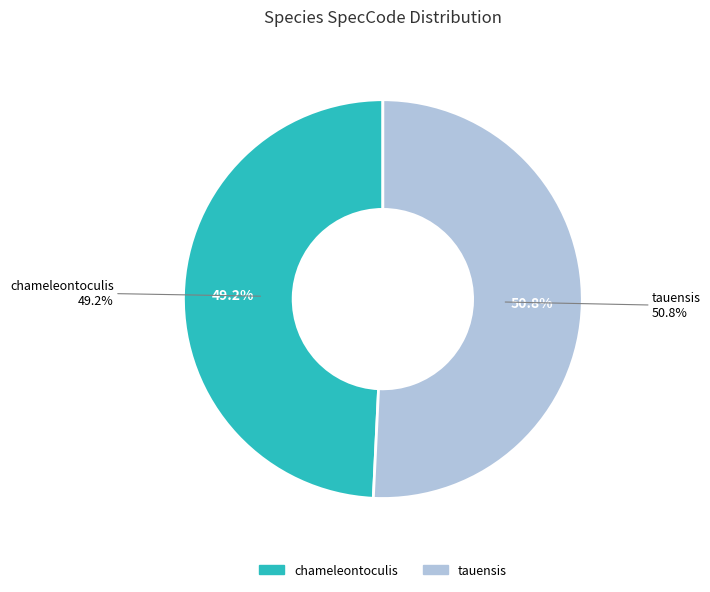

Which category has the biggest portion of the pie?

tauensis